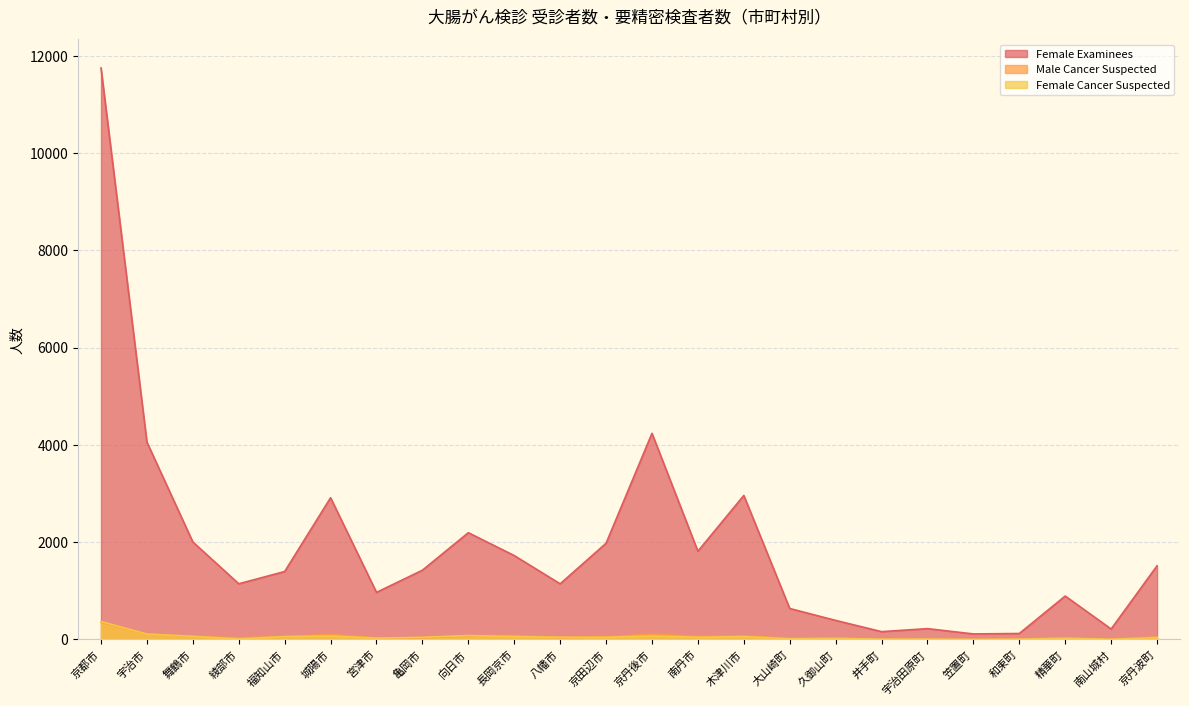

What is the label of the 9th point from the right?

大山崎町